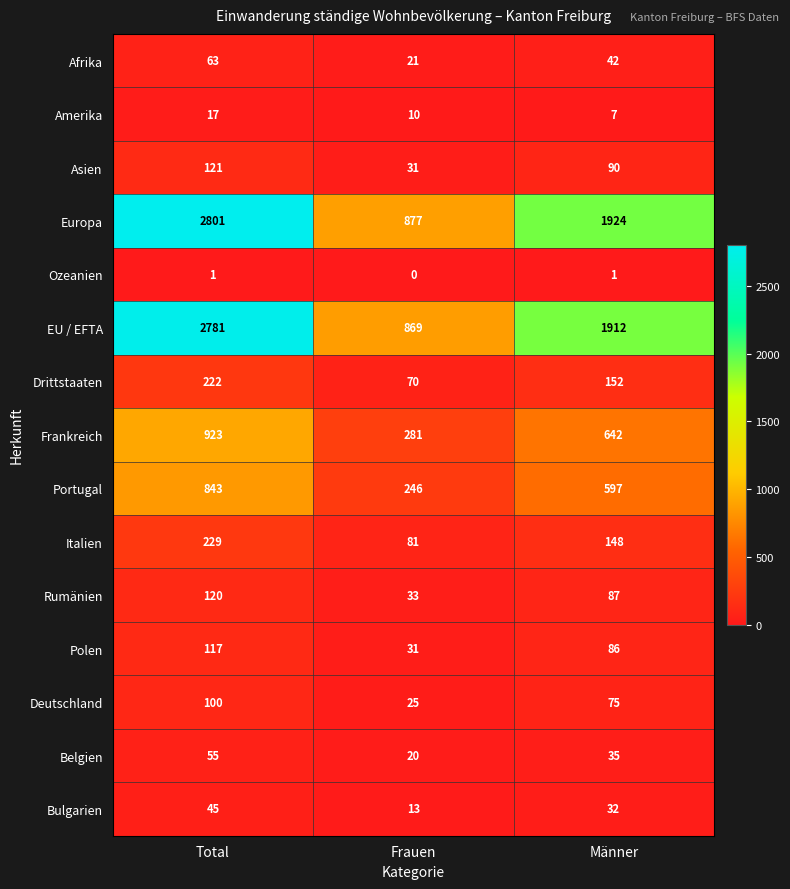

The value of Deutschland at Männer is 101. True or false?

False